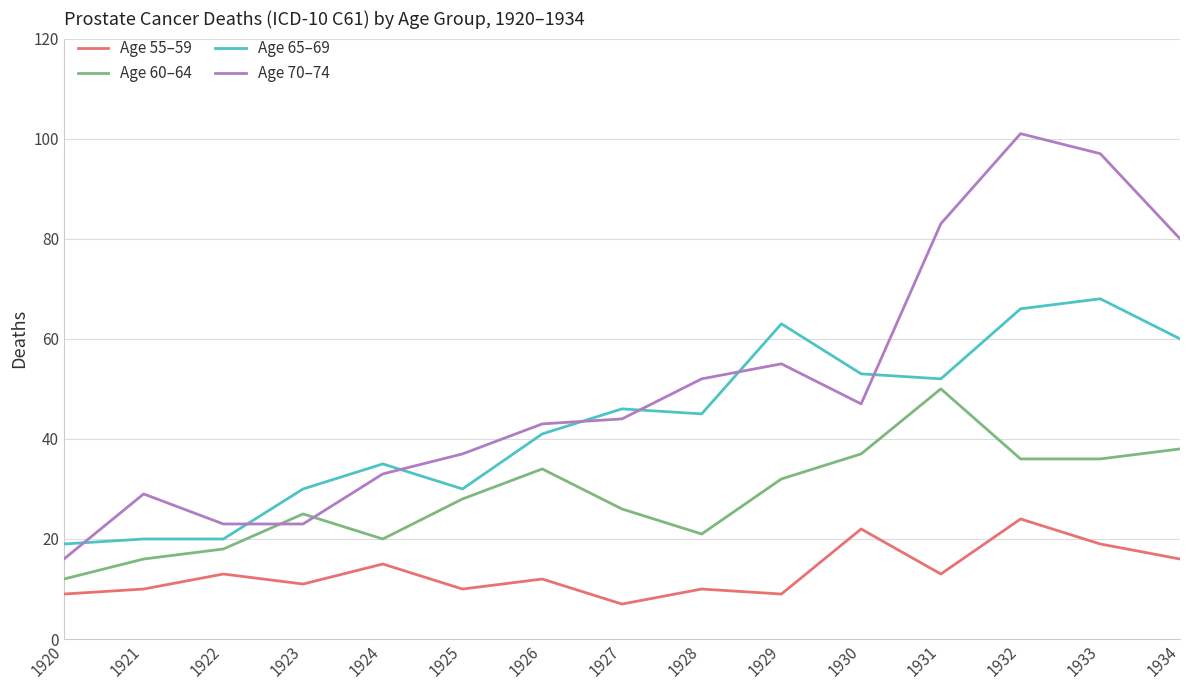

Reading left to right, transcribe all the data shown in this chart.

Age 55–59: 9	10	13	11	15	10	12	7	10	9	22	13	24	19	16
Age 60–64: 12	16	18	25	20	28	34	26	21	32	37	50	36	36	38
Age 65–69: 19	20	20	30	35	30	41	46	45	63	53	52	66	68	60
Age 70–74: 16	29	23	23	33	37	43	44	52	55	47	83	101	97	80